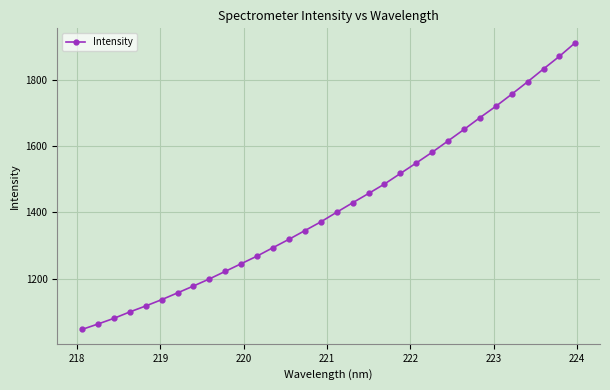

What is the difference between the maximum and minimum values?

863.8